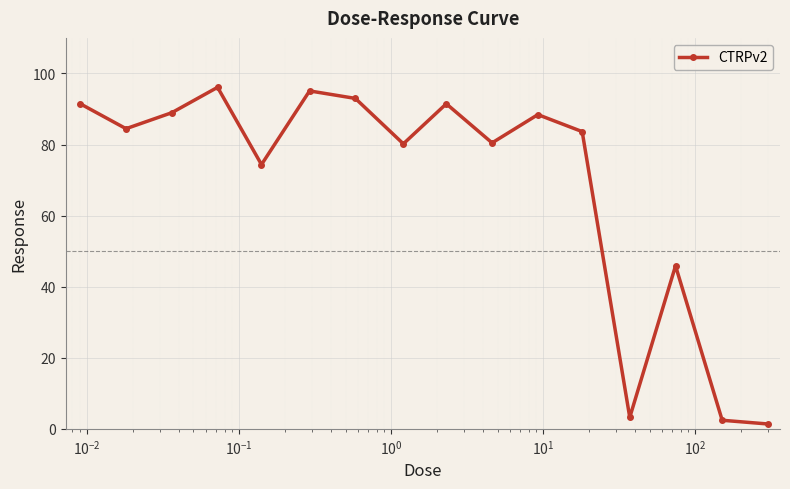

What is the value of the 1st point from the left?

91.5